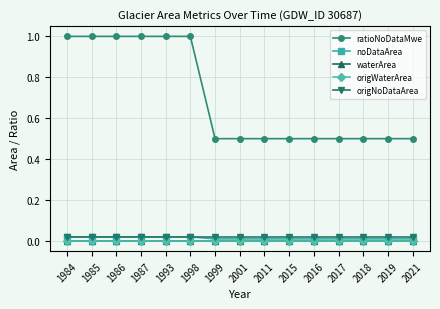

True or false: waterArea and origNoDataArea cross at least once.

False